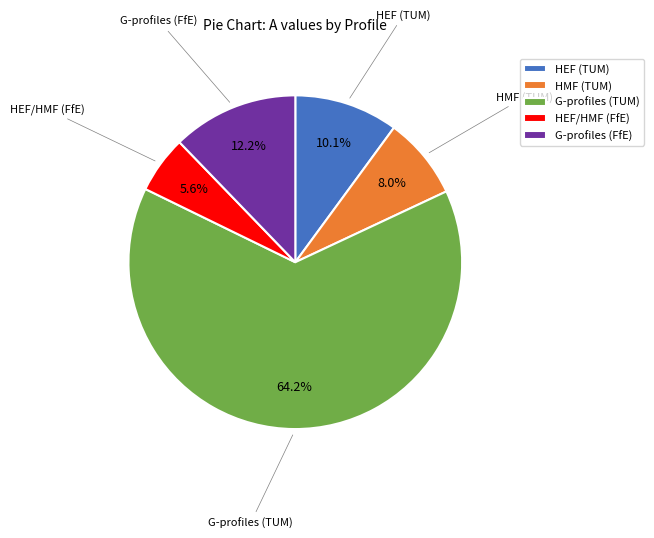

Count the number of slices in the pie.

5